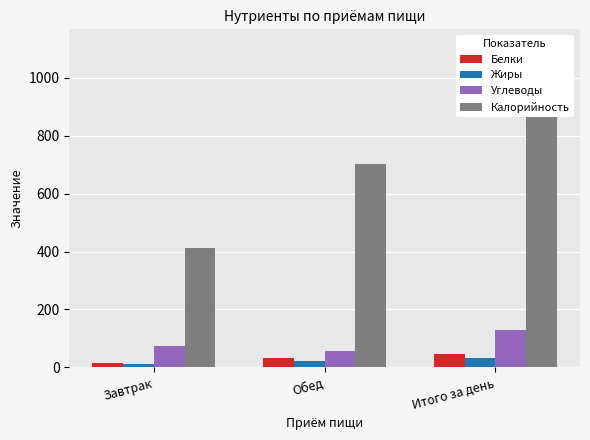

True or false: Калорийность has a value of 411.2 at Завтрак.

True